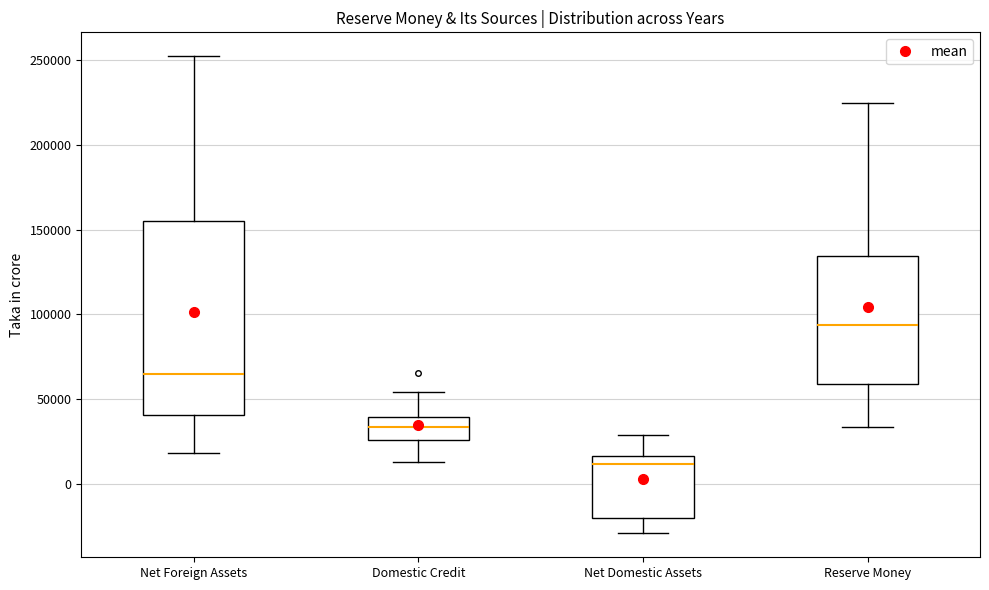

Comparing the boxes themselves (not the whiskers), which one is the tallest?

Net Foreign Assets